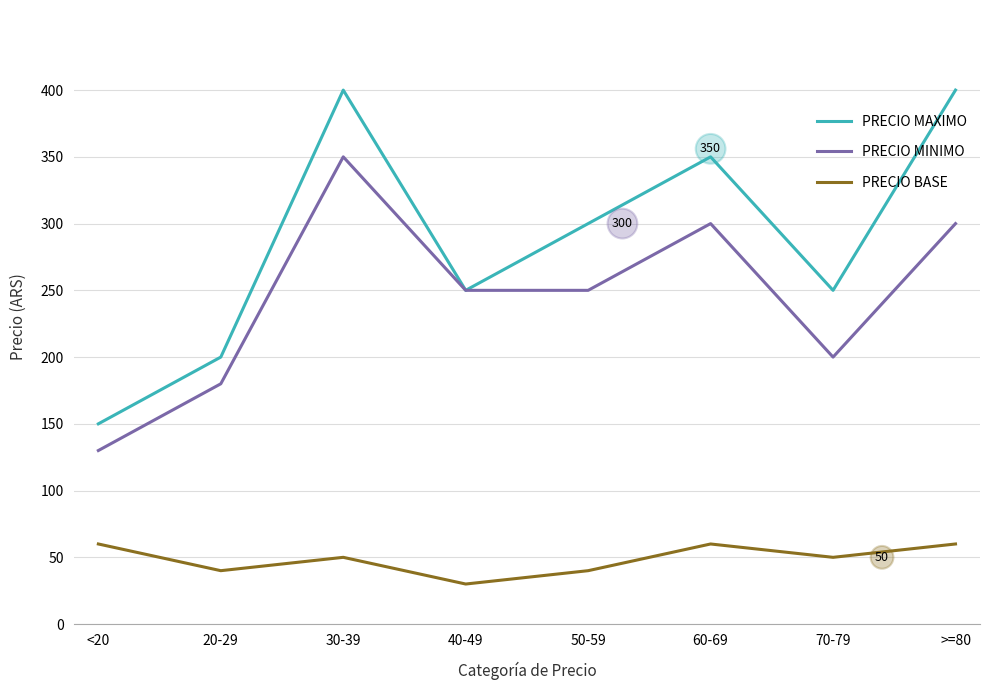

True or false: PRECIO MAXIMO and PRECIO BASE cross at least once.

False